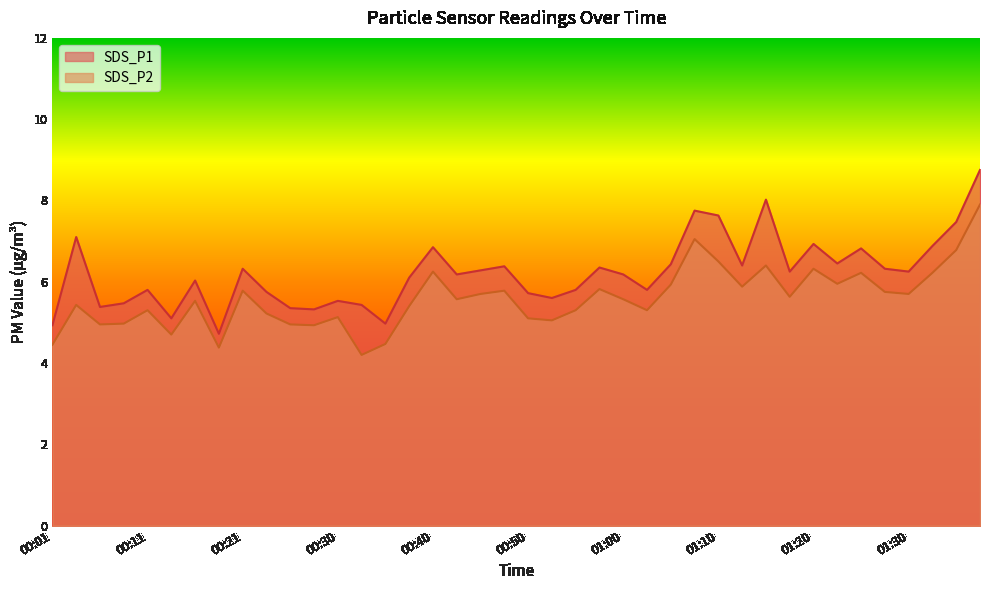

What are all the series names shown in the legend?

SDS_P1, SDS_P2